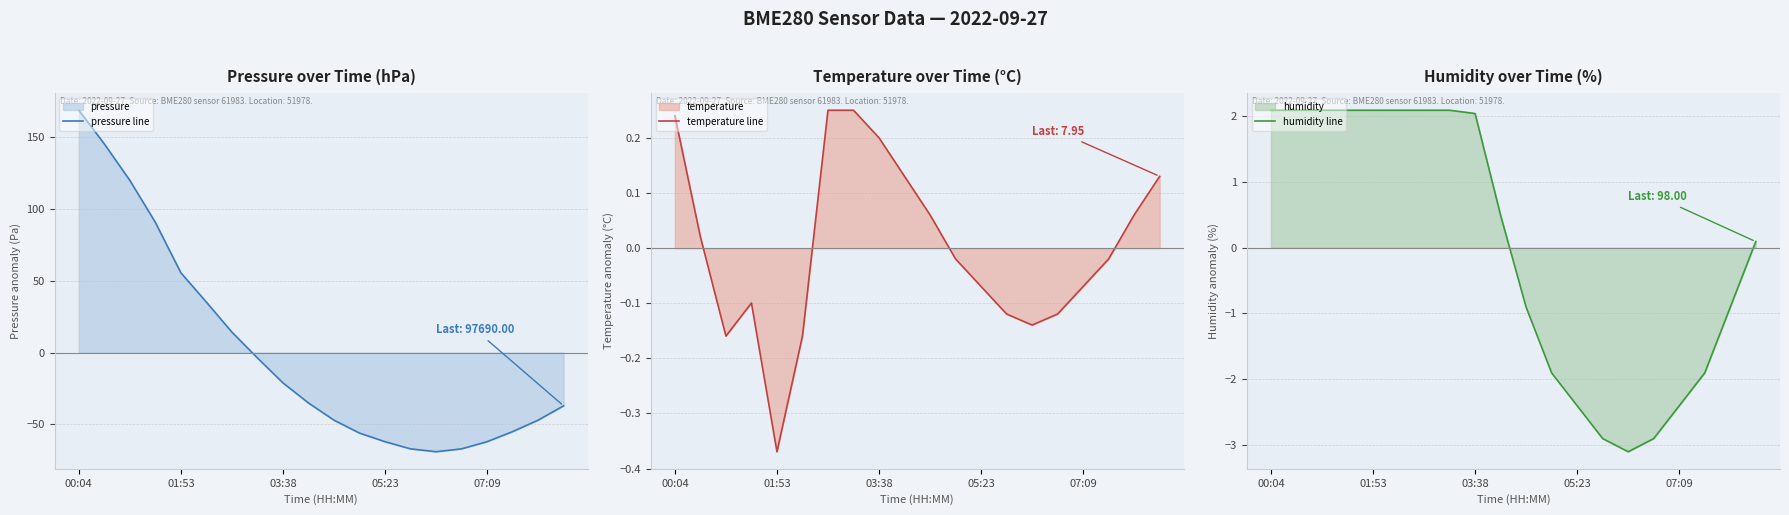

What is the highest value of the pressure line series?

169.0